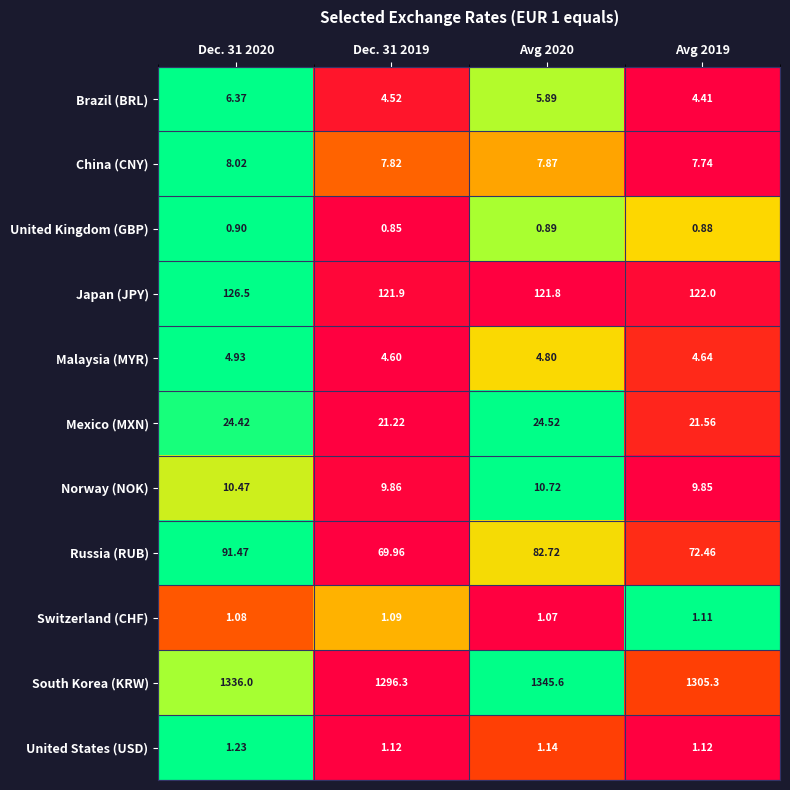

Which series has the largest total across all categories?

South Korea (KRW)